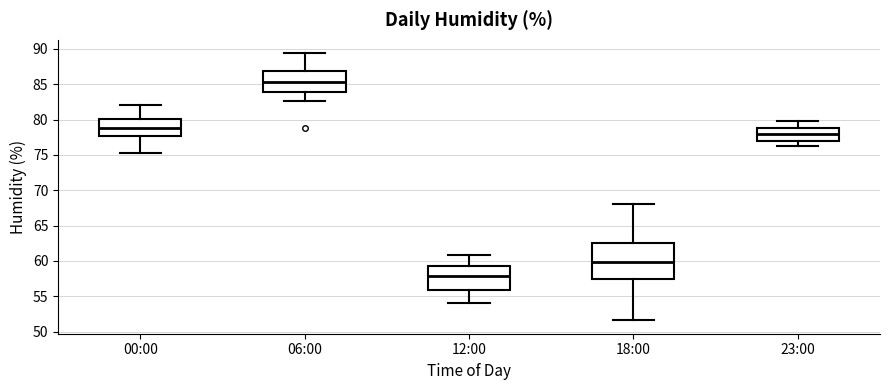

Reading left to right, transcribe this box plot: for each box, give where its median line is, the range the box spans, and where its two whiskers end, as read against the y-axis. The values are not printed on the chart, so give them approximately, as read against the axis.

00:00: median 79.0, box 77.5 to 80.0, whiskers 75.5 to 82.0
06:00: median 85.5, box 84.0 to 87.0, whiskers 82.5 to 89.5
12:00: median 58.0, box 56.0 to 59.5, whiskers 54.0 to 61.0
18:00: median 60.0, box 57.5 to 62.5, whiskers 51.5 to 68.0
23:00: median 78.0, box 77.0 to 79.0, whiskers 76.0 to 80.0